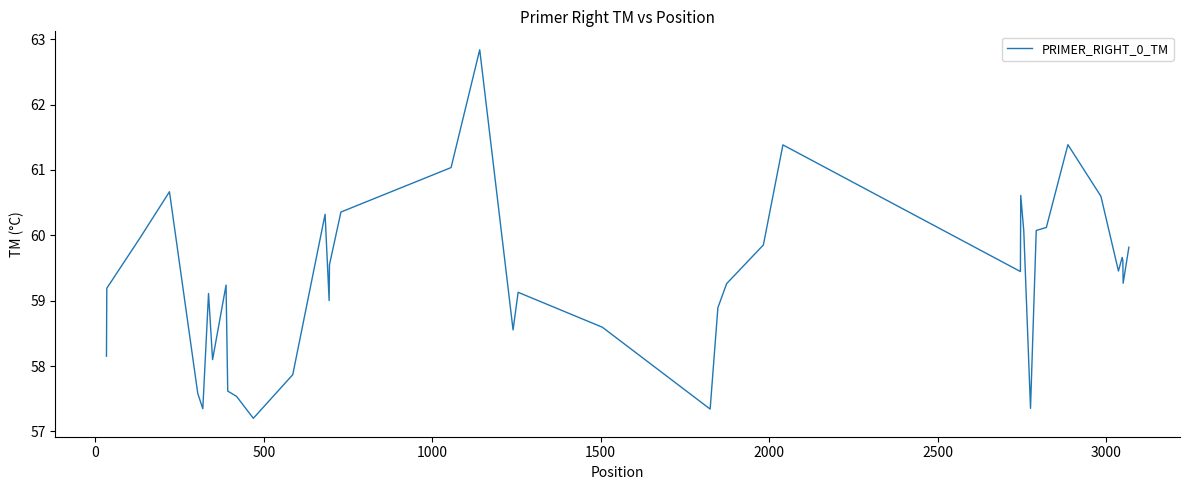

What is the smallest value displayed?

57.2